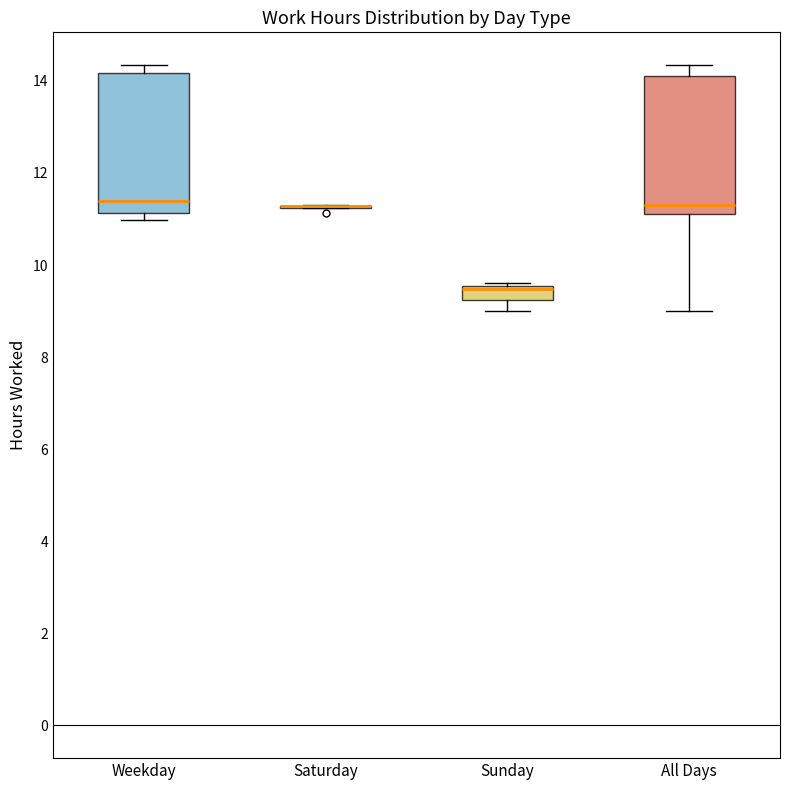

Reading left to right, read every box against the y-axis: the position of its median line, the range the box covers, and the ends of its whiskers. The values are not printed on the chart, so give them approximately, as read against the axis.

Weekday: median 11.4, box 11.2 to 14.2, whiskers 11.0 to 14.4
Saturday: box collapsed to a line at 11.2, whiskers 11.2 to 11.4
Sunday: median 9.4, box 9.2 to 9.6, whiskers 9.0 to 9.6 (just above the box's upper edge)
All Days: median 11.2 (just above the box's lower edge), box 11.2 to 14.0, whiskers 9.0 to 14.4